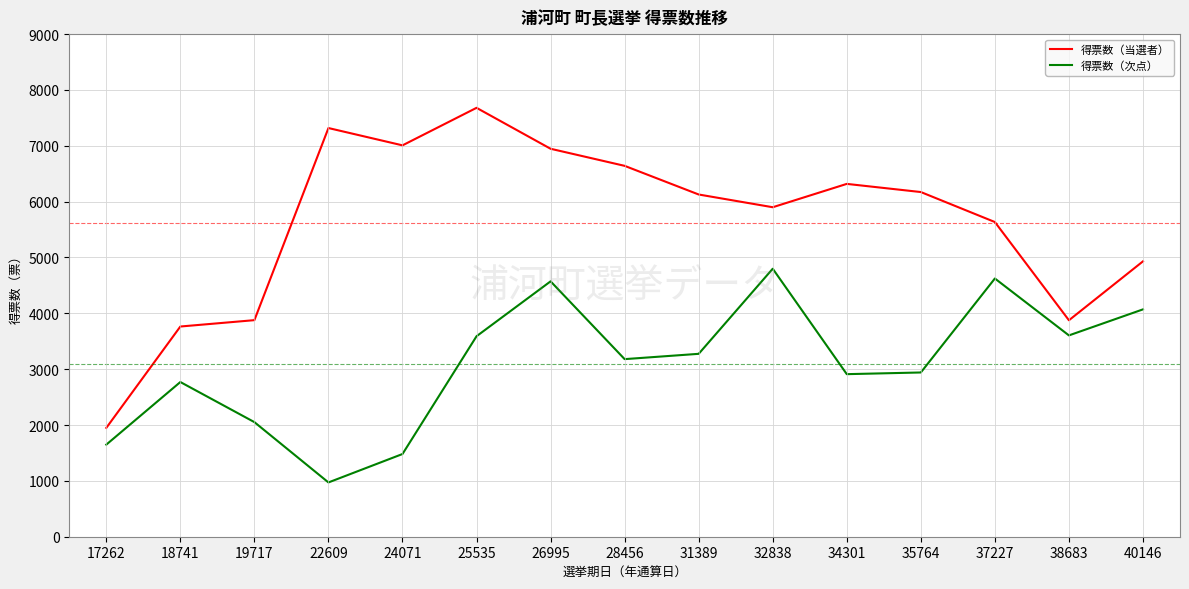

Is the value of 得票数（次点） at 24071 greater than the value of 得票数（当選者） at 37227?

No